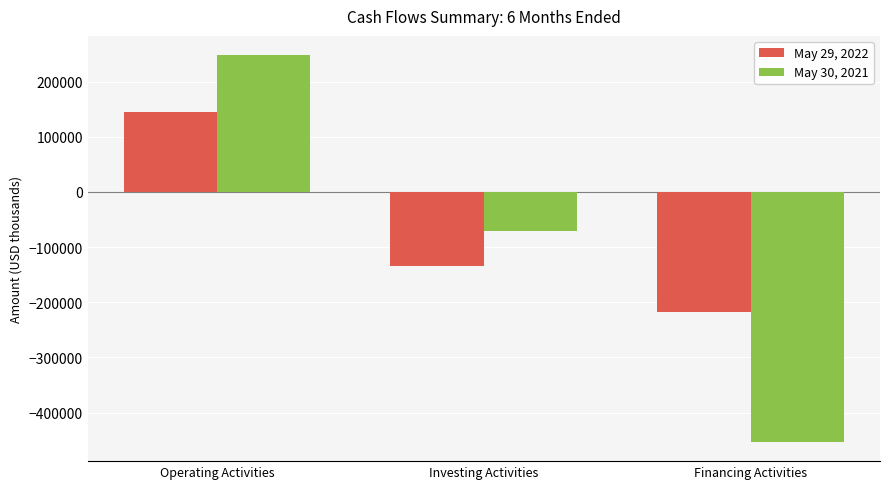

How many data points in May 30, 2021 are less than -70444?

1